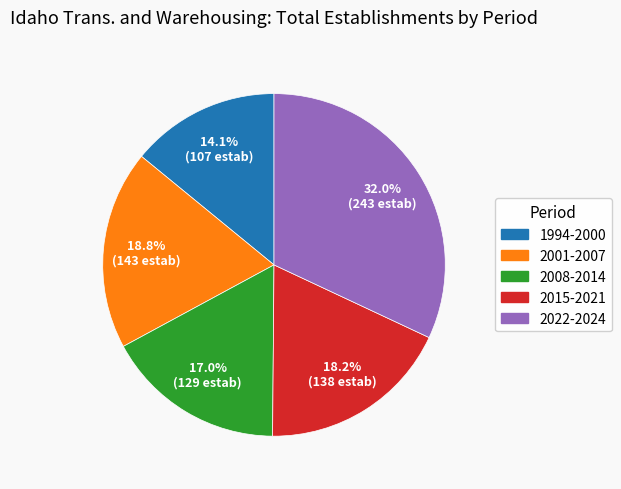

Approximately how many times larger is the value at 2008-2014 compared to 2015-2021?

0.9